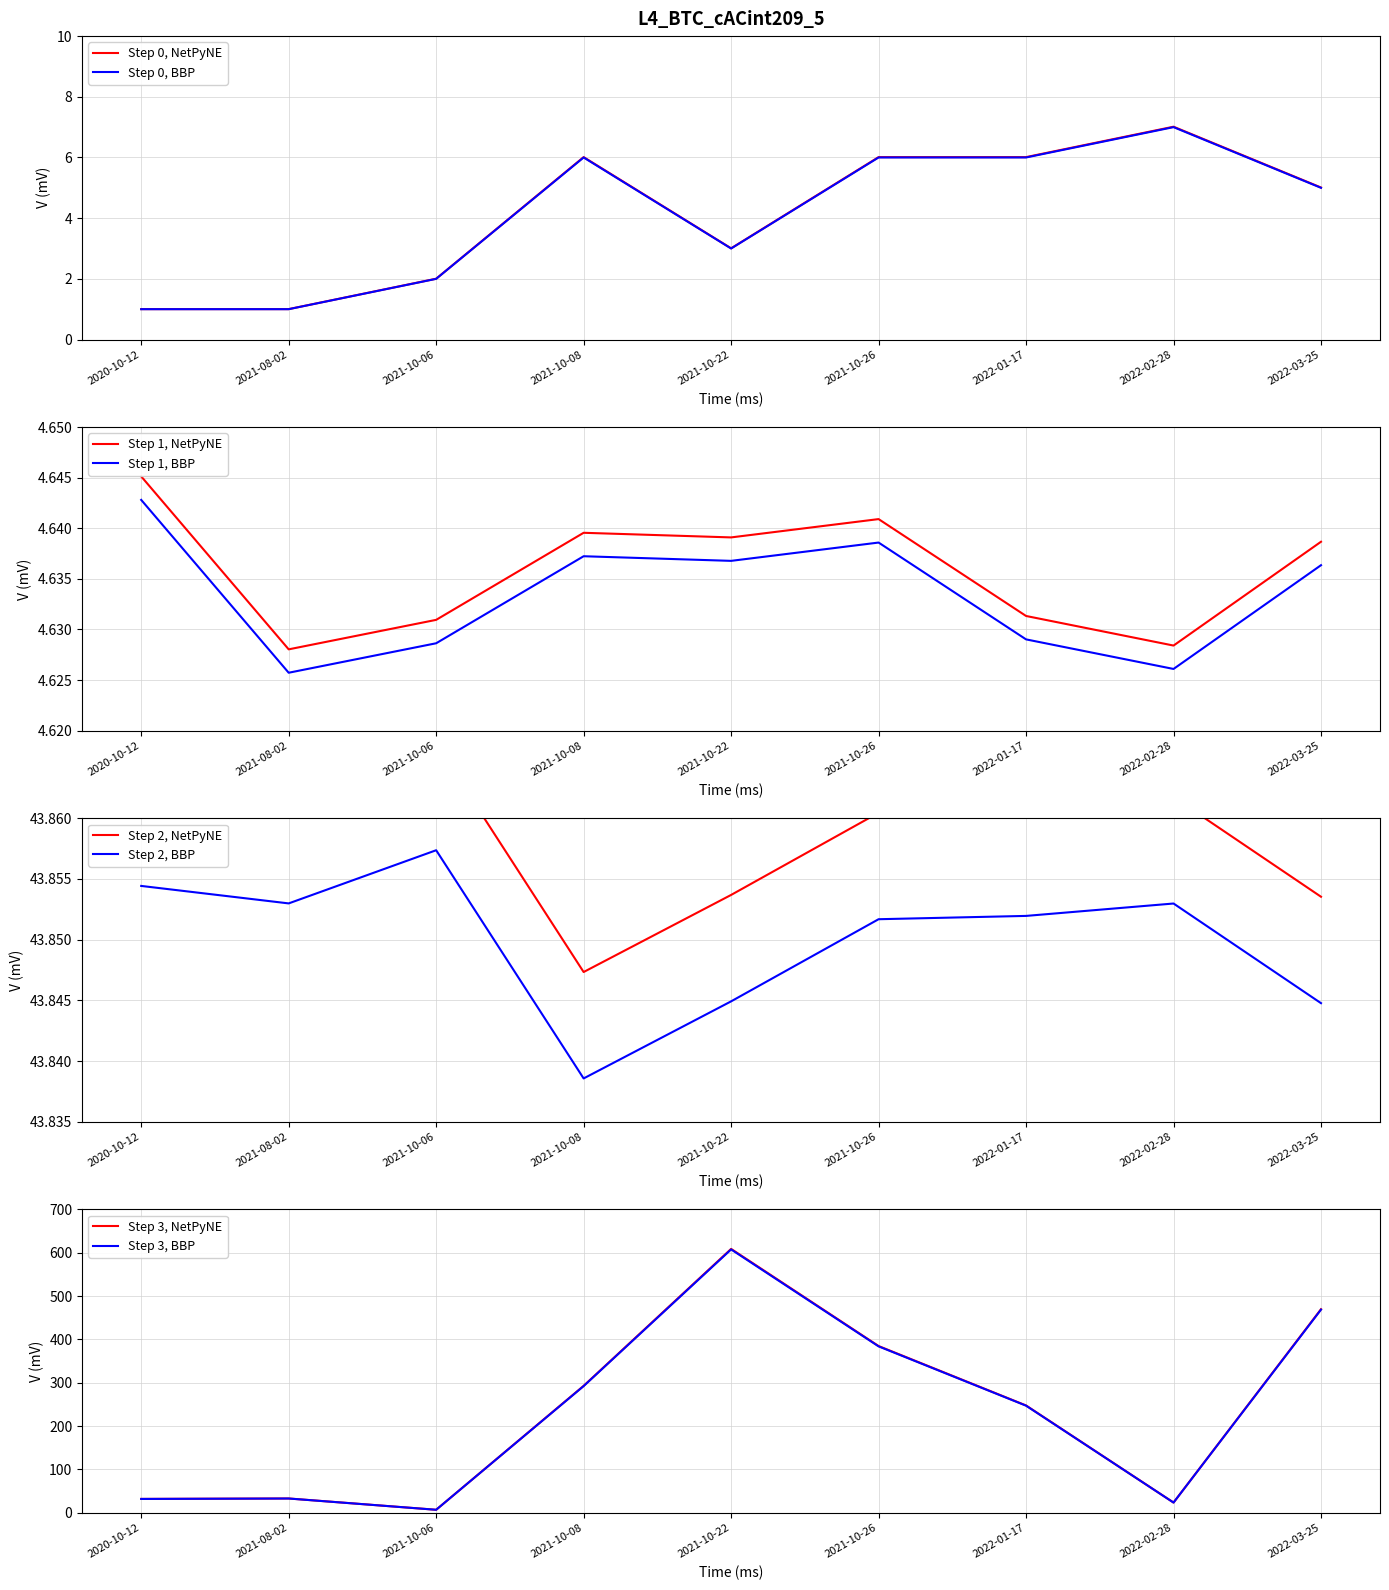

Does the chart display data point markers on the line(s)?

No